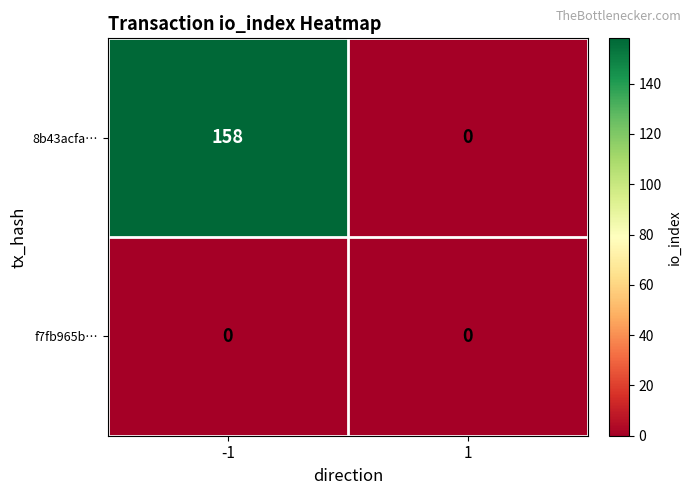

What is the maximum value shown in the chart?

158